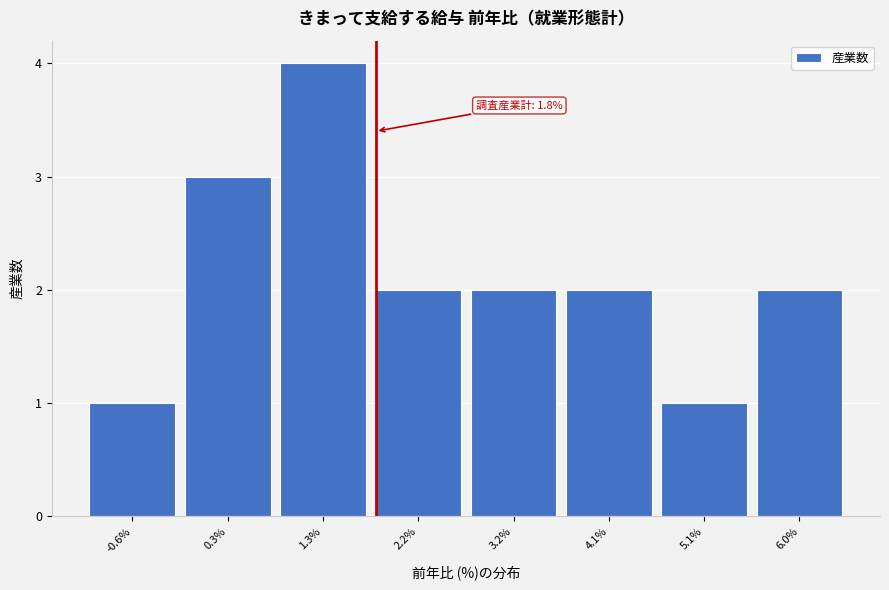

Over which range of the x-axis is the bar tallest?

0.80 to 1.75